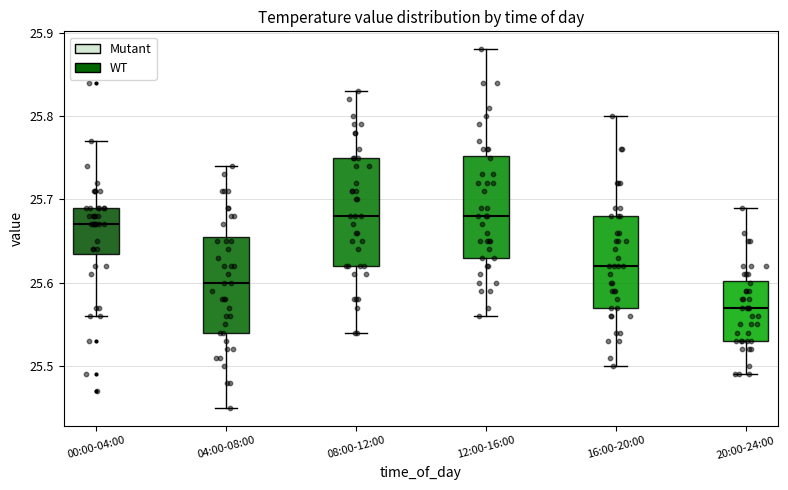

Reading left to right, read every box against the y-axis: the position of its median line, the range the box covers, and the ends of its whiskers. The values are not printed on the chart, so give them approximately, as read against the axis.

00:00-04:00: median 25.67, box 25.64 to 25.69, whiskers 25.56 to 25.77
04:00-08:00: median 25.60, box 25.54 to 25.66, whiskers 25.45 to 25.74
08:00-12:00: median 25.68, box 25.62 to 25.75, whiskers 25.54 to 25.83
12:00-16:00: median 25.68, box 25.63 to 25.75, whiskers 25.56 to 25.88
16:00-20:00: median 25.62, box 25.57 to 25.68, whiskers 25.50 to 25.80
20:00-24:00: median 25.57, box 25.53 to 25.60, whiskers 25.49 to 25.69